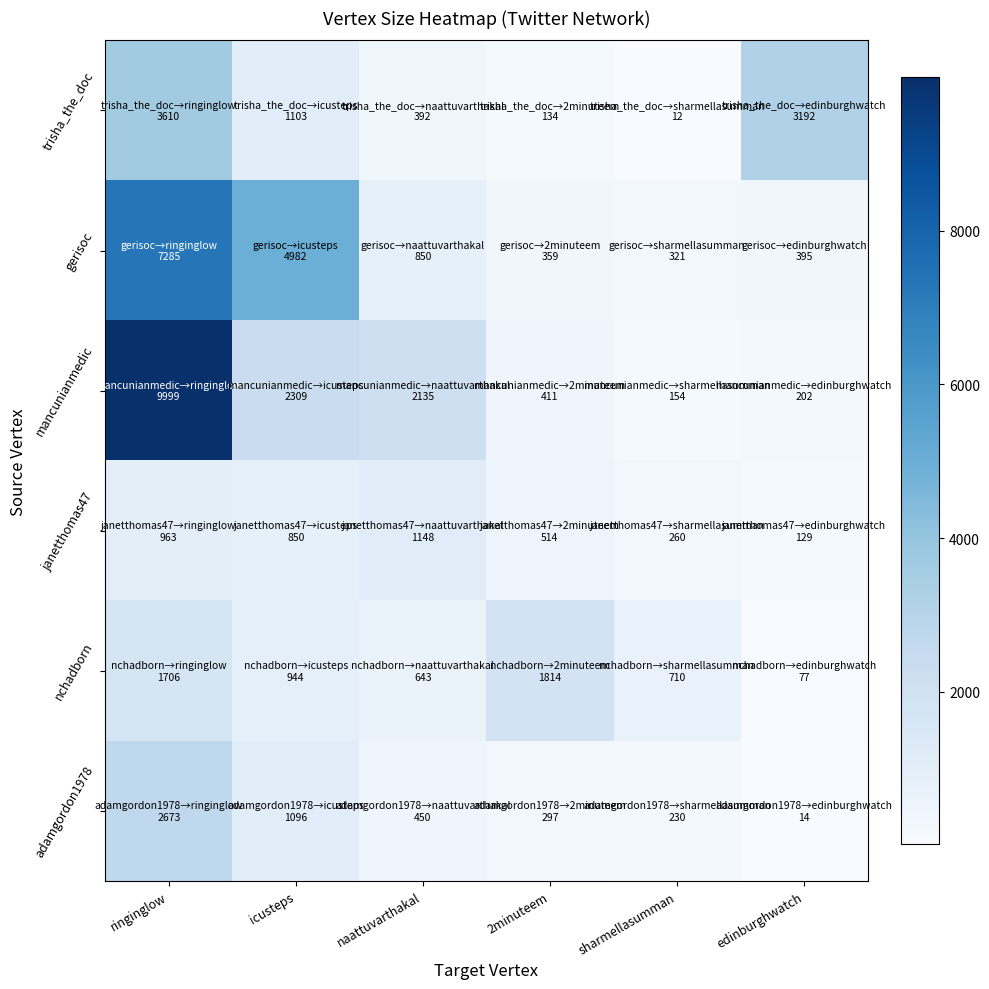

What is the total value across all series at naattuvarthakal?

5619.0